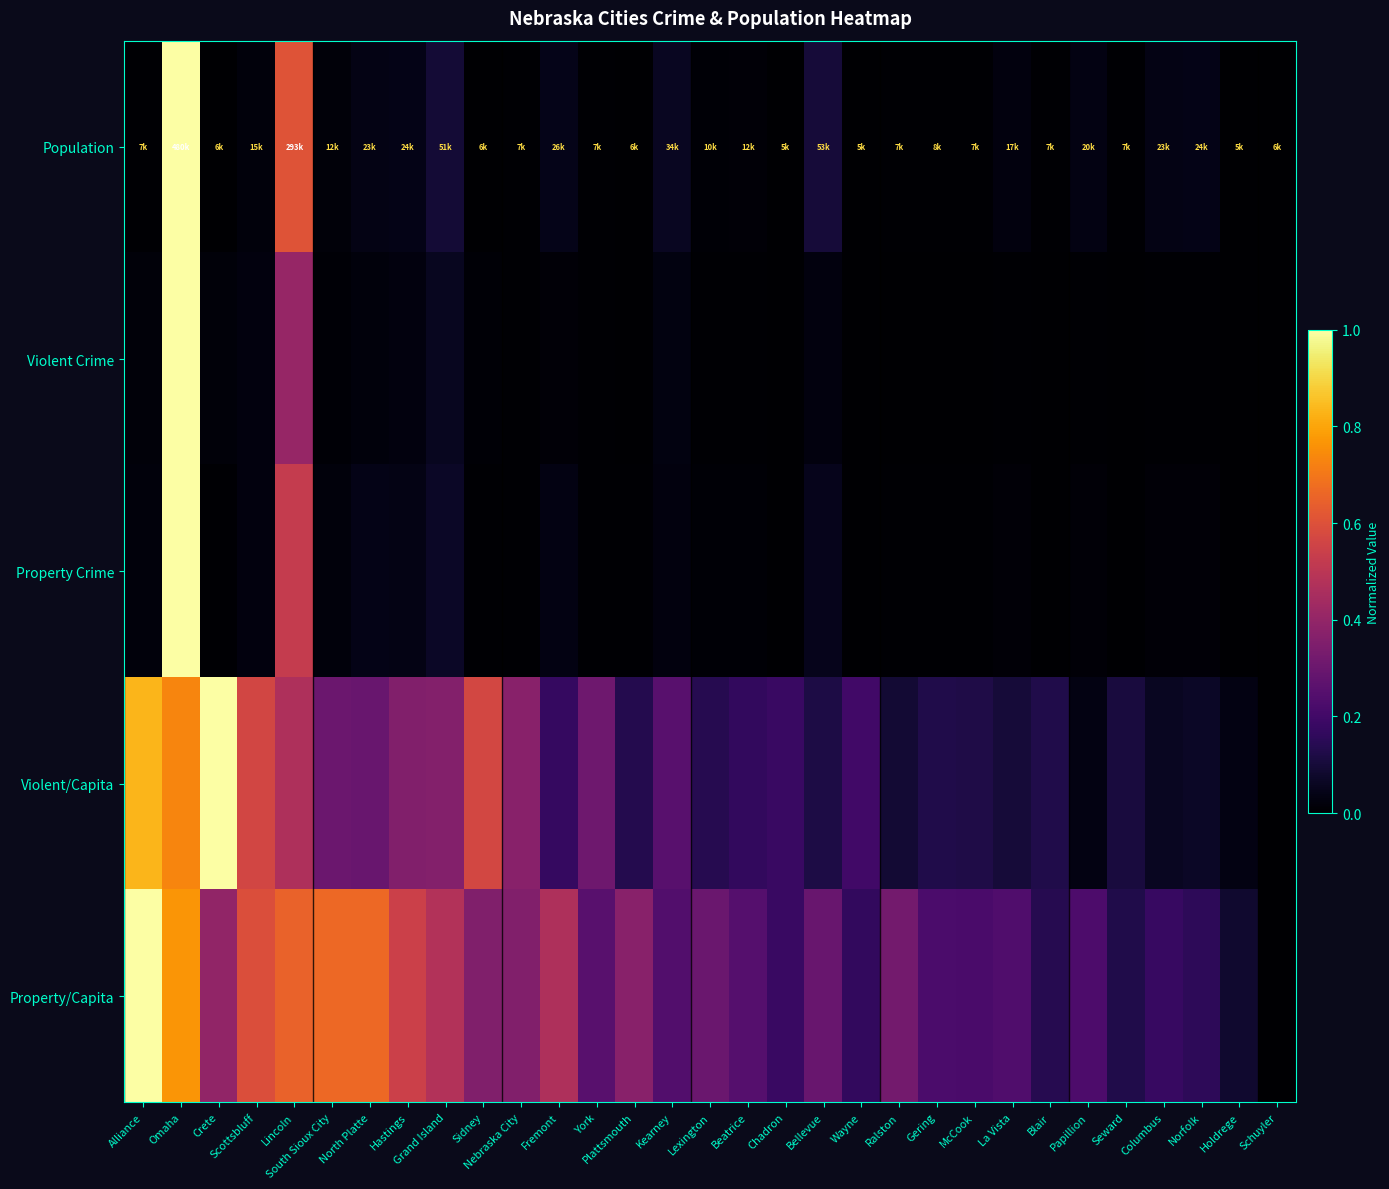

Which series has the largest total across all categories?

Property/Capita